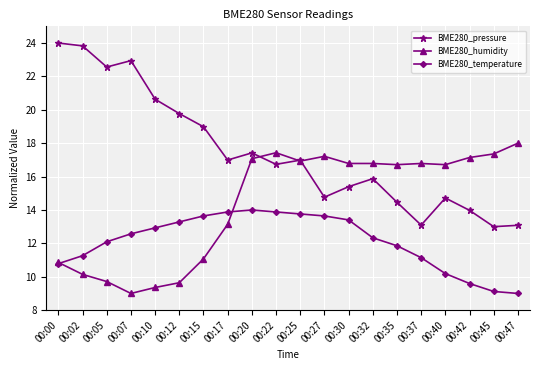

What are all the series names shown in the legend?

BME280_pressure, BME280_humidity, BME280_temperature